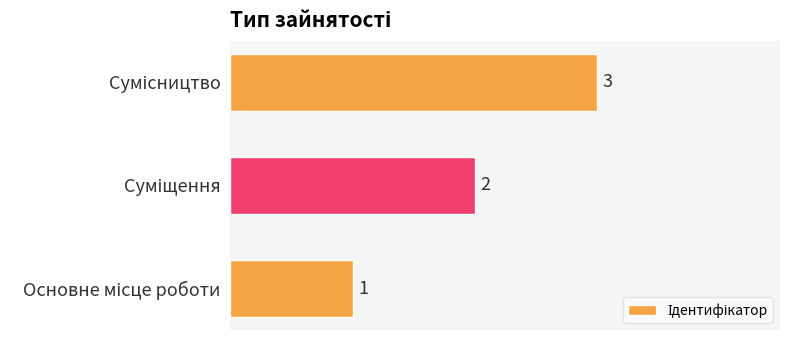

How many values are between 1 and 3?

3